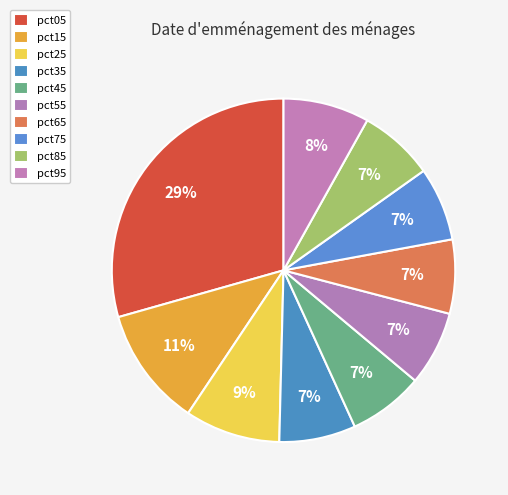

Which has a higher value, pct05 or pct65?

pct05